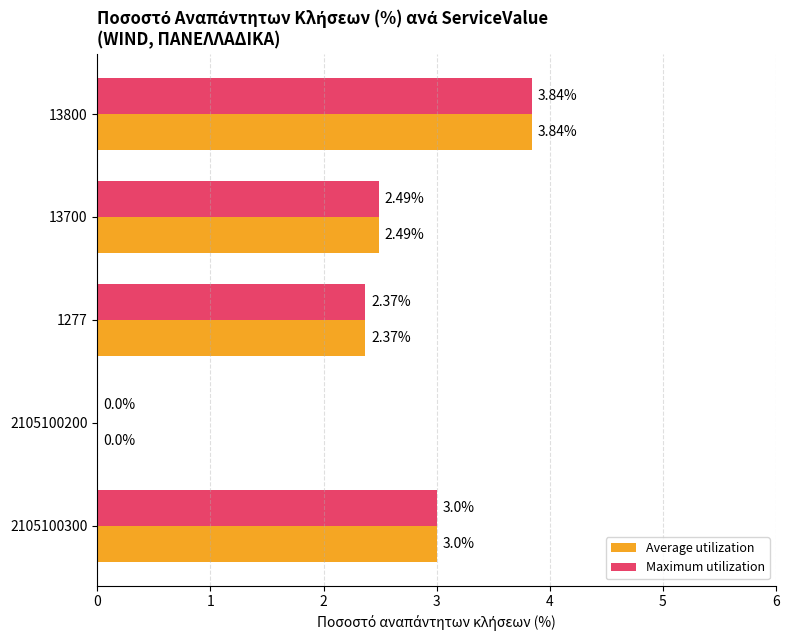

What is the average value of the Maximum utilization series?

2.3